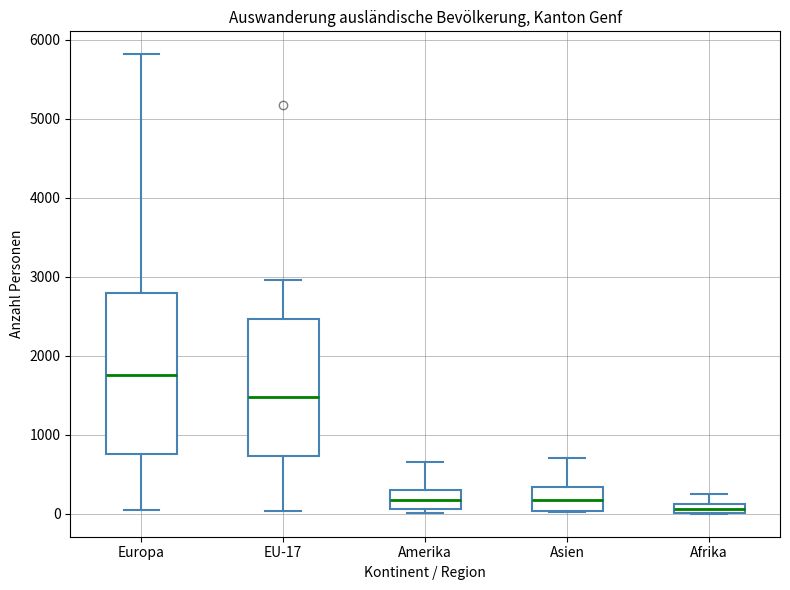

Where does the upper whisker of the box for Afrika end on the y-axis? The values are not printed on the chart, so give them approximately, as read against the axis.

300